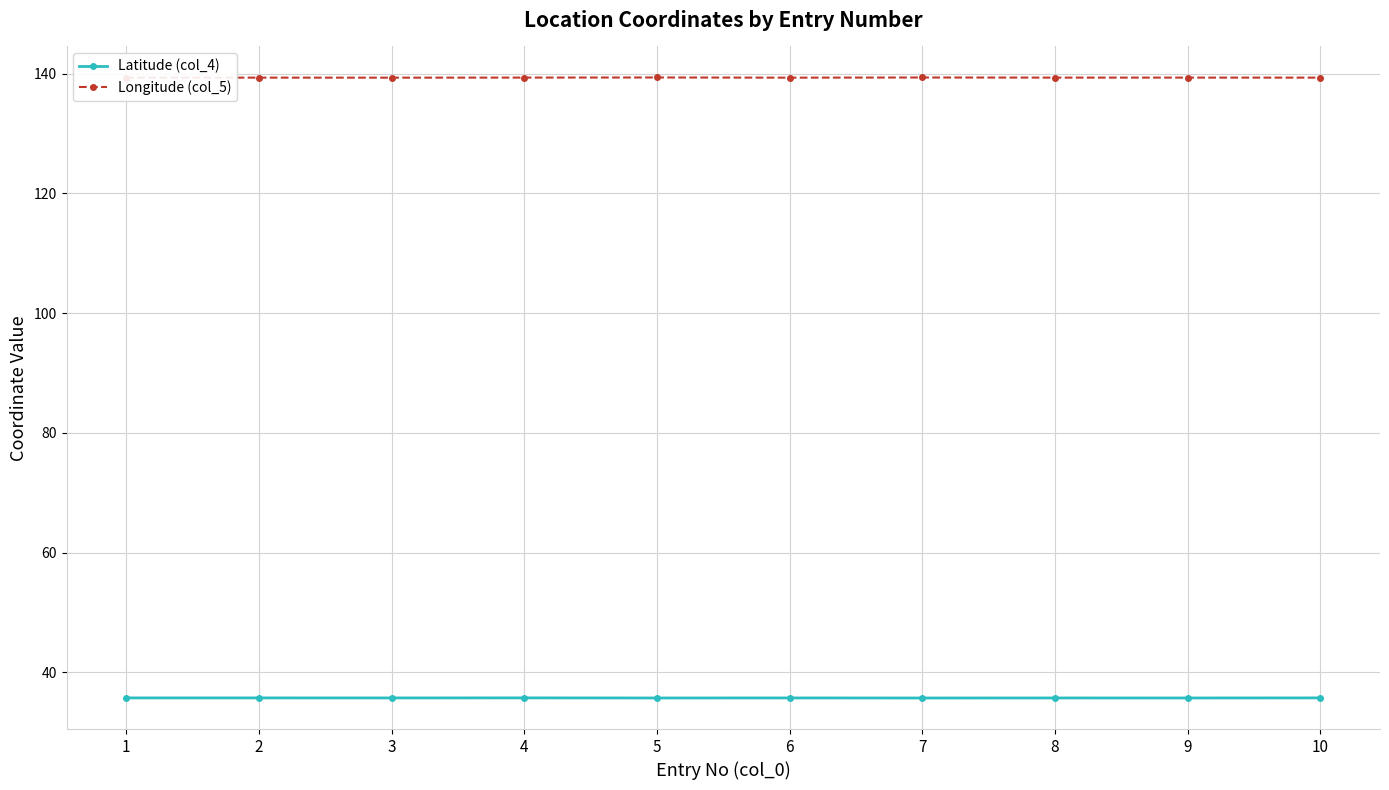

At 4, list the series in order from smallest to largest.

Latitude (col_4), Longitude (col_5)